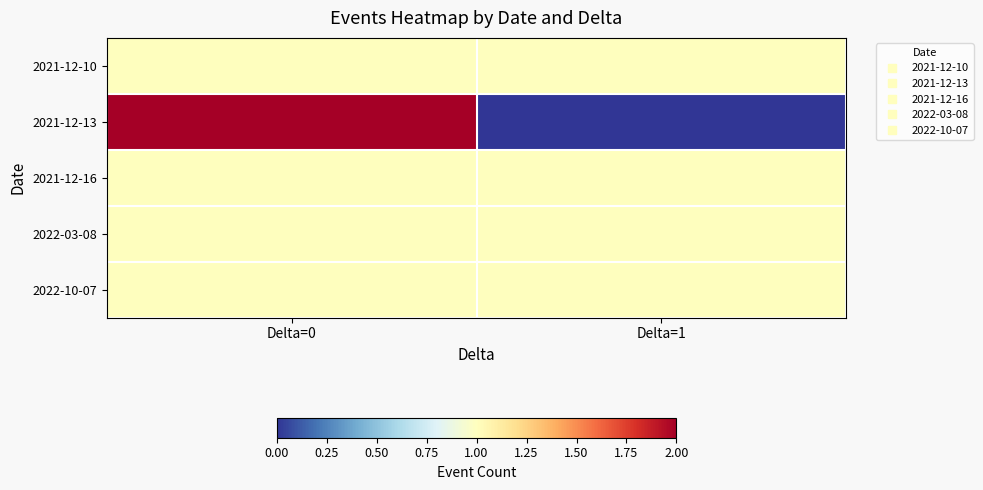

Reading right to left, list all the values displayed in this chart.

2021-12-10: Delta=1=1	Delta=0=1
2021-12-13: Delta=1=0	Delta=0=2
2021-12-16: Delta=1=1	Delta=0=1
2022-03-08: Delta=1=1	Delta=0=1
2022-10-07: Delta=1=1	Delta=0=1